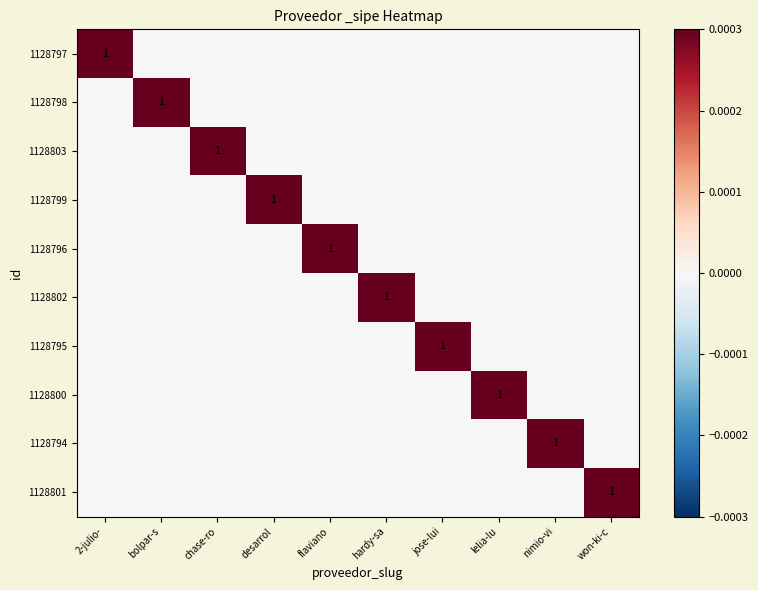

The value of 1128796 at flaviano is 1. True or false?

True